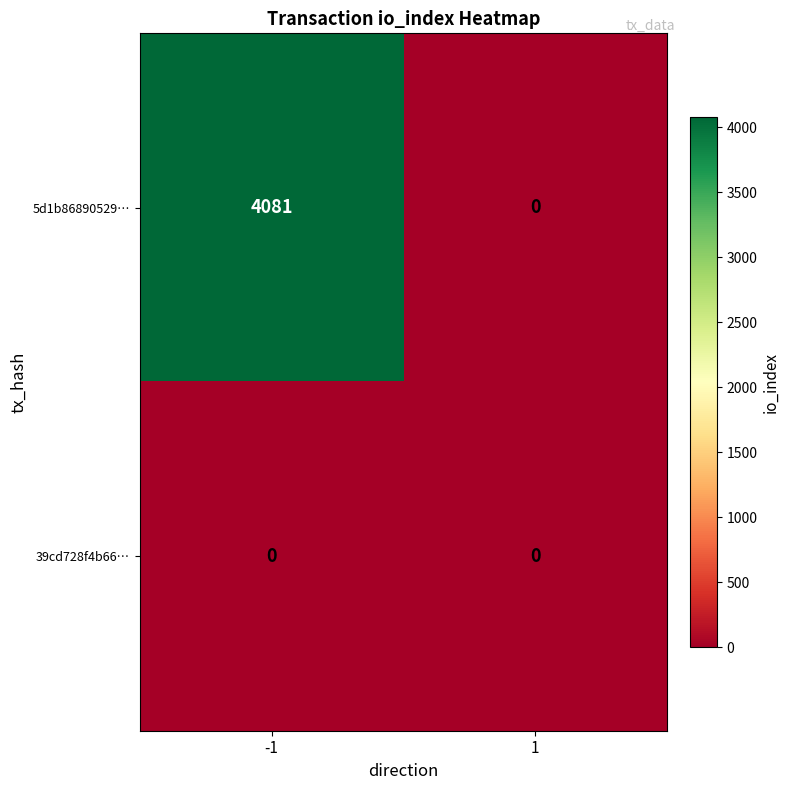

True or false: 5d1b86890529… has a value of 0 at 1.

True